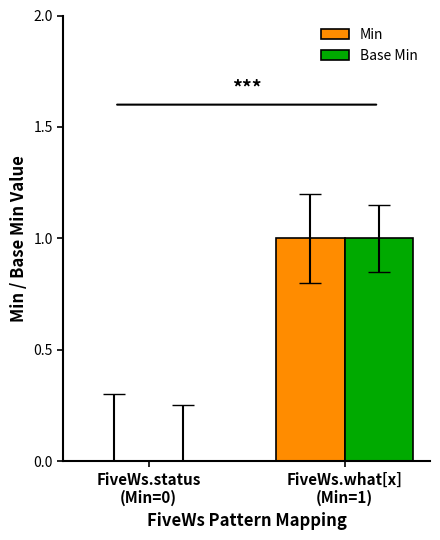

What is the difference between the Min values at FiveWs.status
(Min=0) and FiveWs.what[x]
(Min=1)?

1